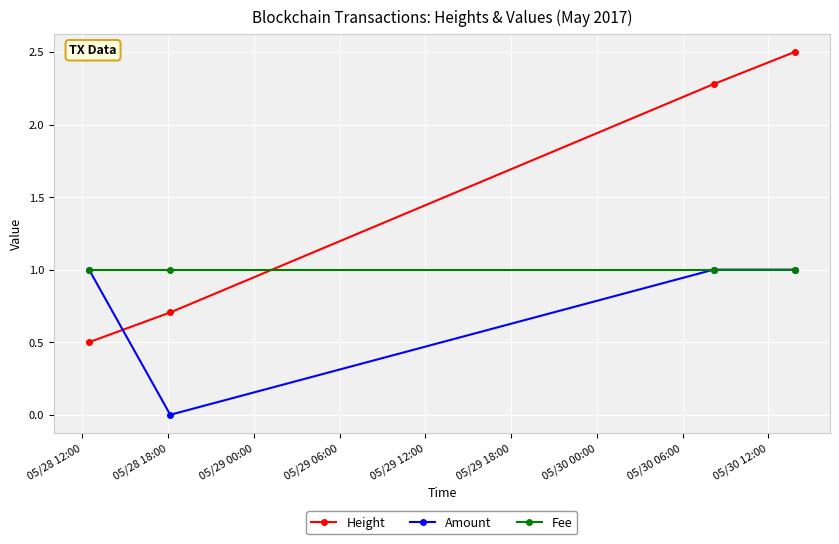

Count the Amount values in the range 1 to 2.

3